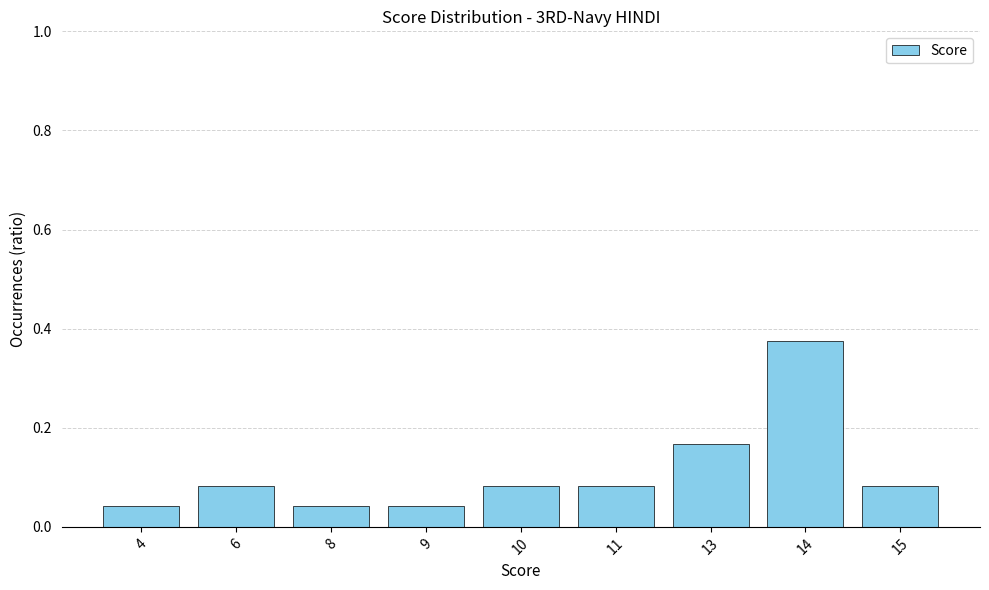

Which category has the highest value across all series?

14